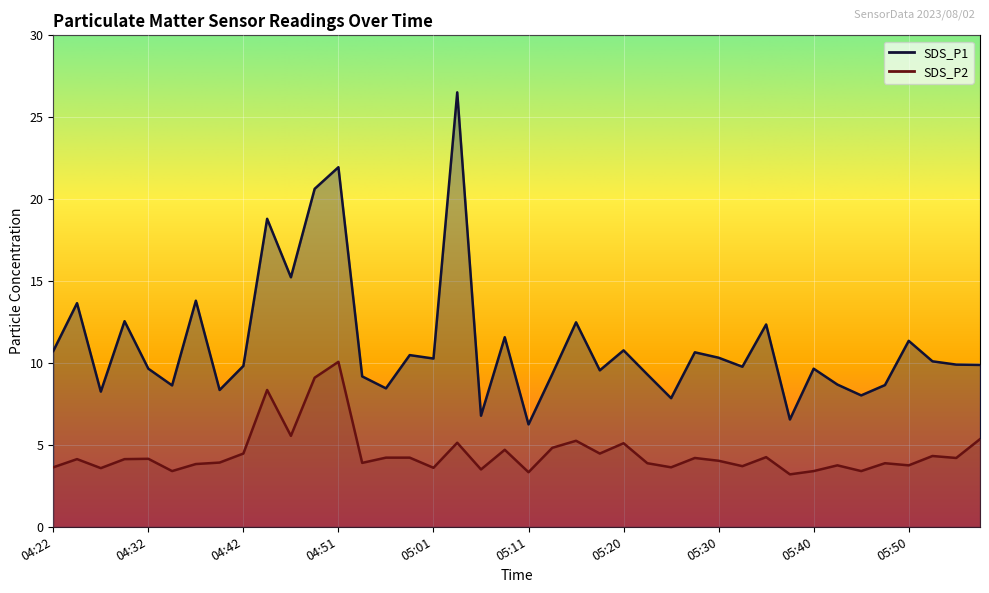

At which category does SDS_P2 reach its first local valley?

04:27